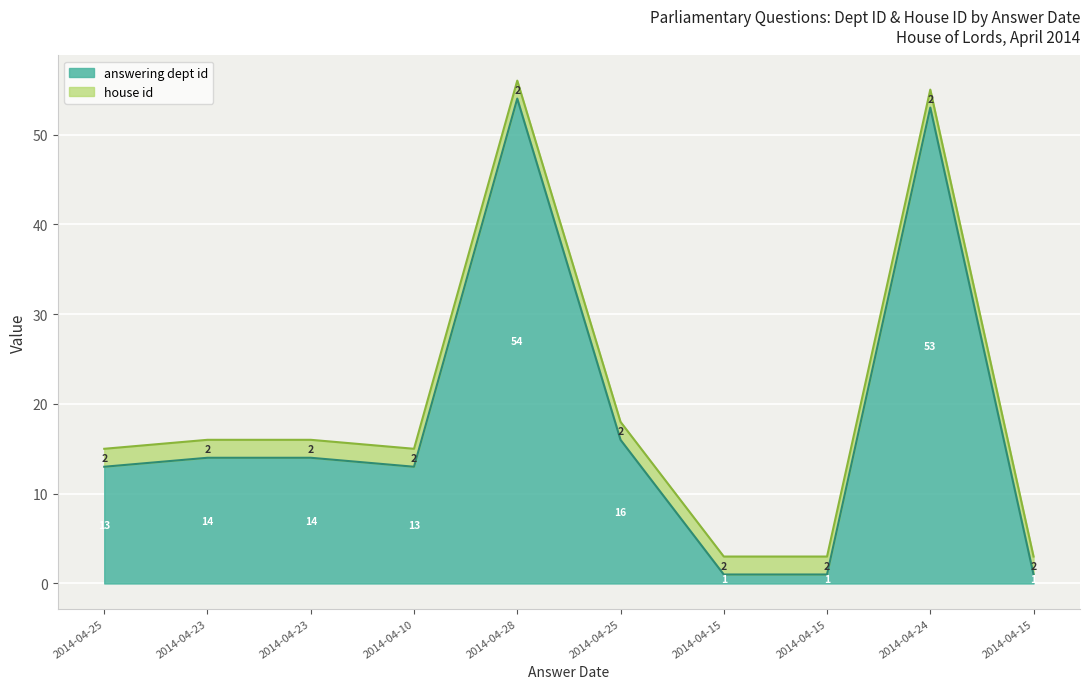

True or false: the data has more than 1 interior local peaks.

True